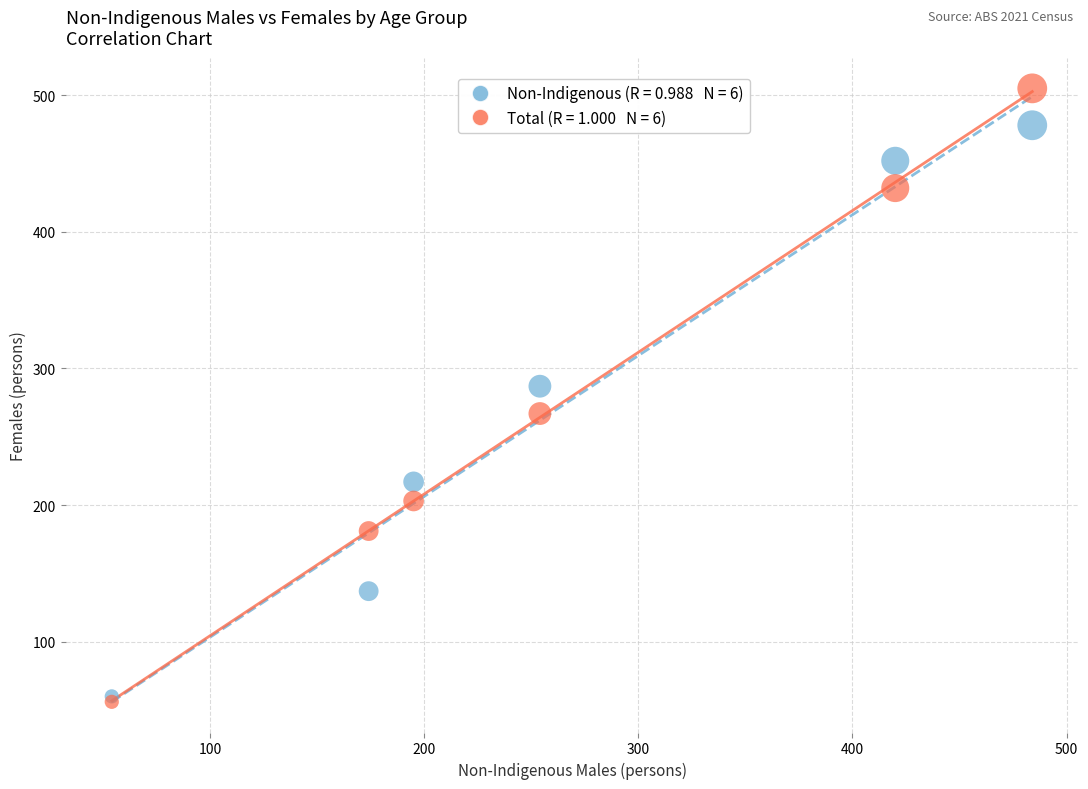

Across all series, what Y value is closest to 280?

287